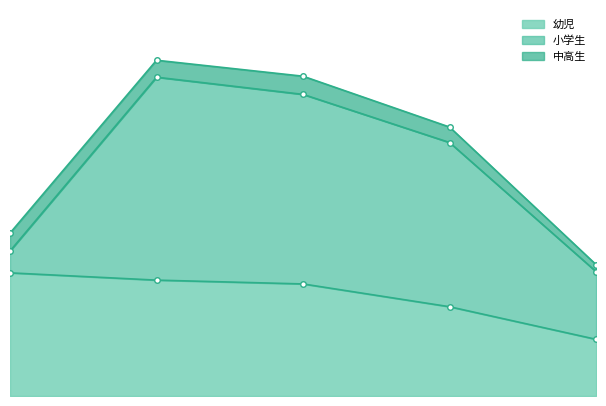

Reading left to right, list all the values displayed in this chart.

幼児: 66010	62114	60070	47847	30373
小学生: 11714	108792	101616	88037	36291
中高生: 9605	9085	9749	8282	3745